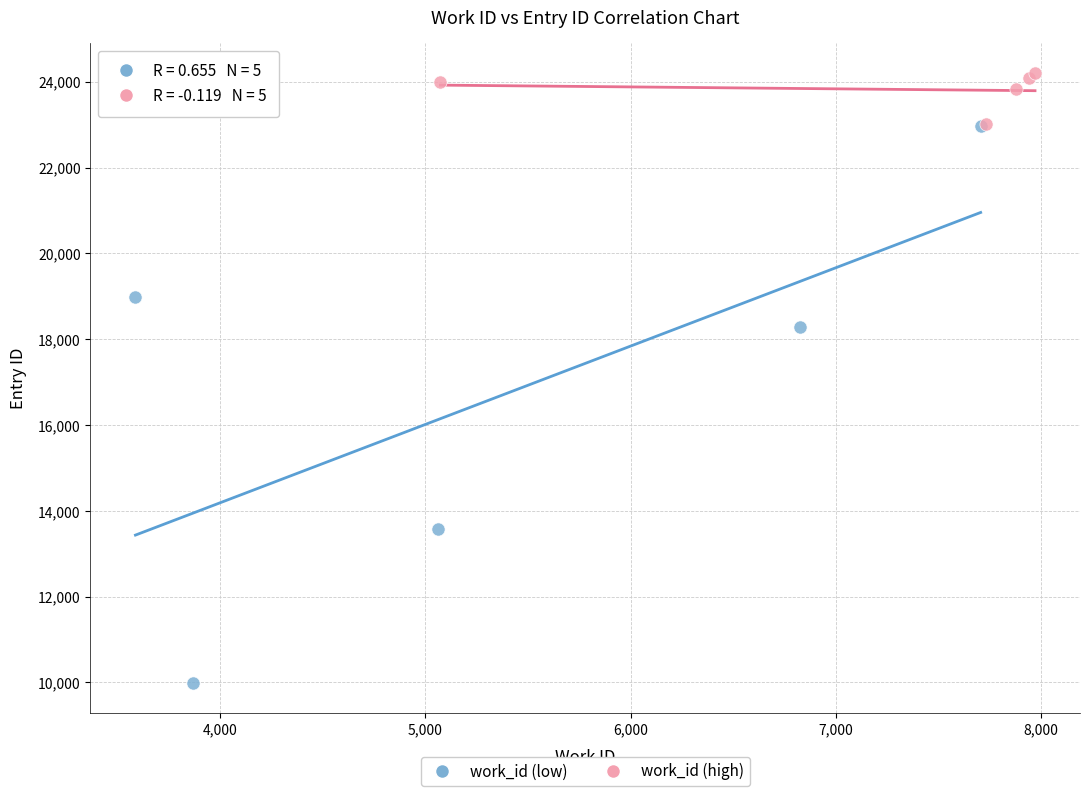

Which series reaches the maximum Y coordinate?

work_id (high)